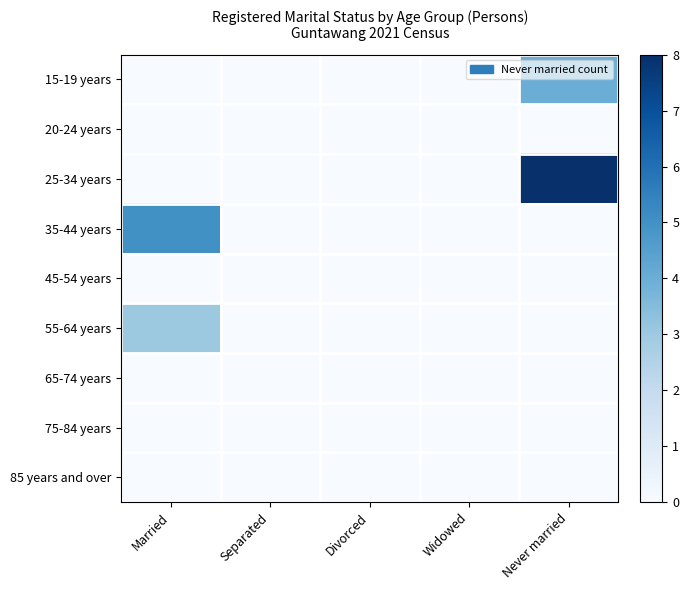

Rank the series at Divorced from lowest to highest value.

15-19 years, 20-24 years, 25-34 years, 35-44 years, 45-54 years, 55-64 years, 65-74 years, 75-84 years, 85 years and over